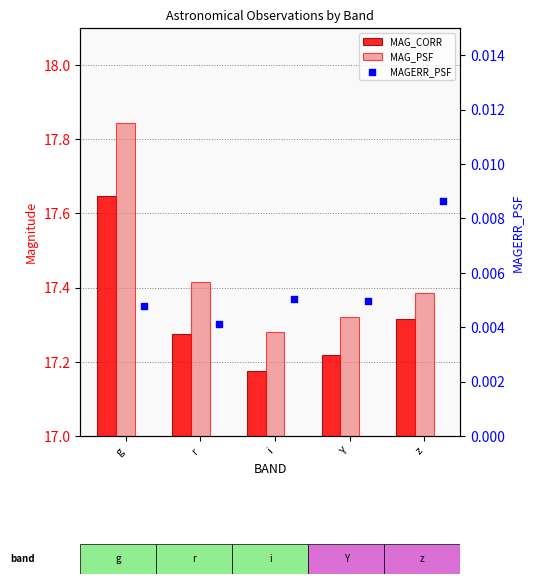

At how many categories does at least one series exceed 9?

5